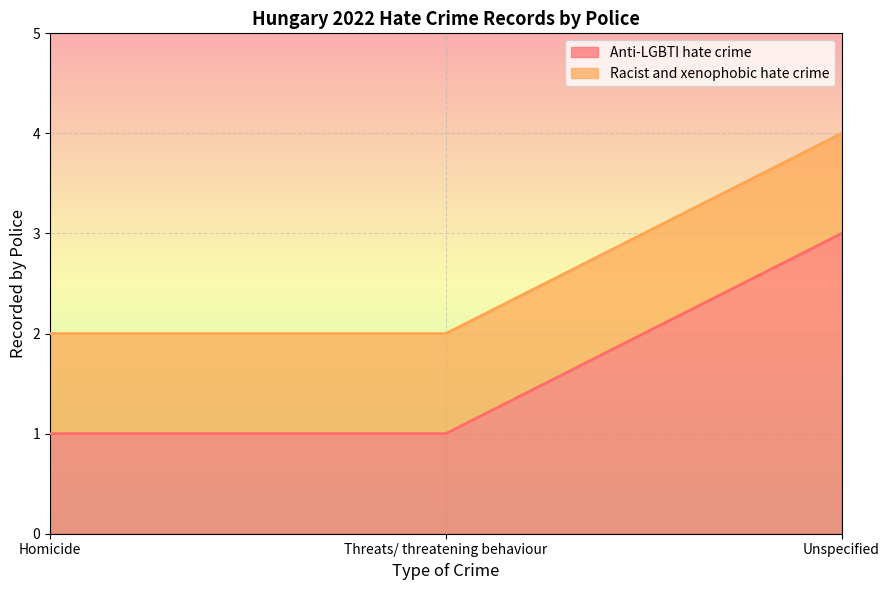

The value at Unspecified is 2. True or false?

False